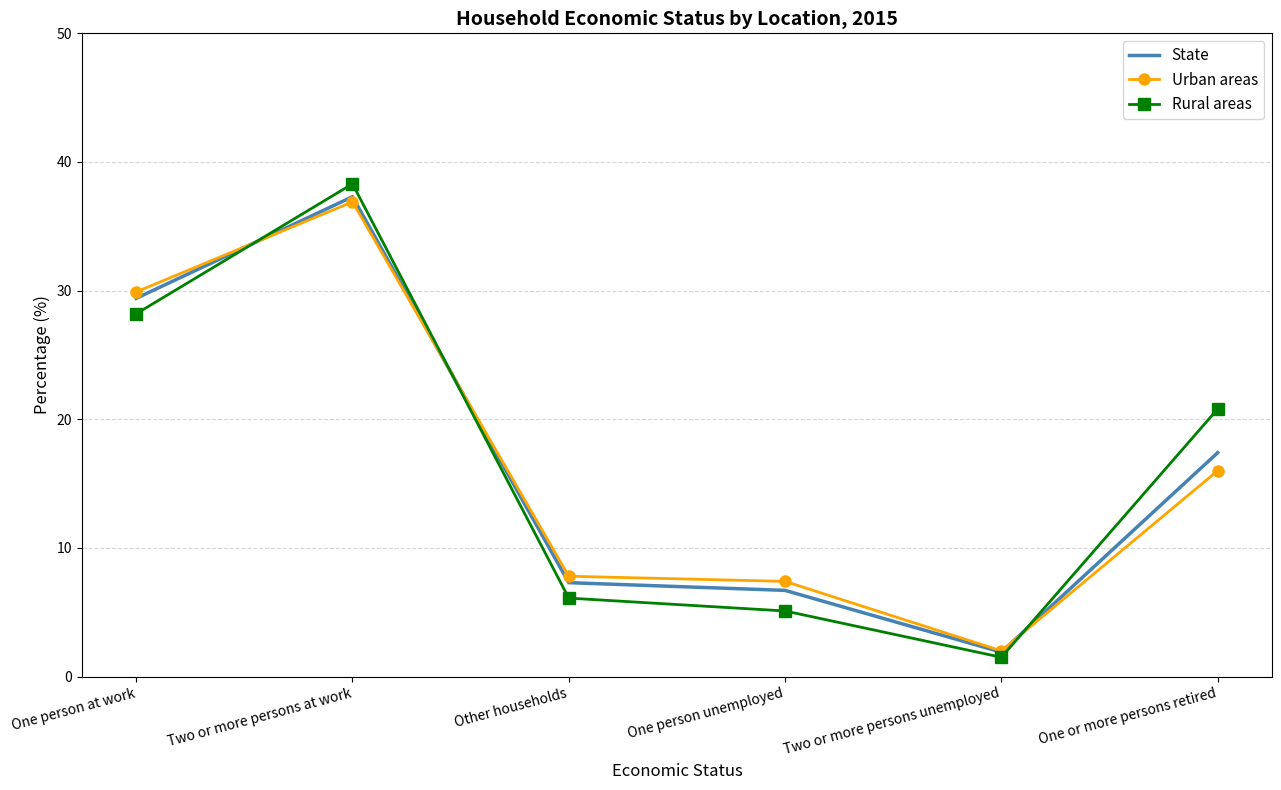

At which category is the sum across all series the highest?

Two or more persons at work